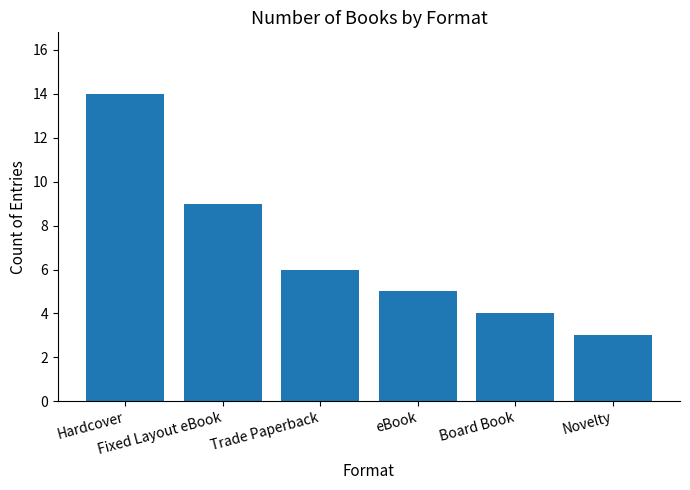

List the labels in order of value, smallest first.

Novelty, Board Book, eBook, Trade Paperback, Fixed Layout eBook, Hardcover